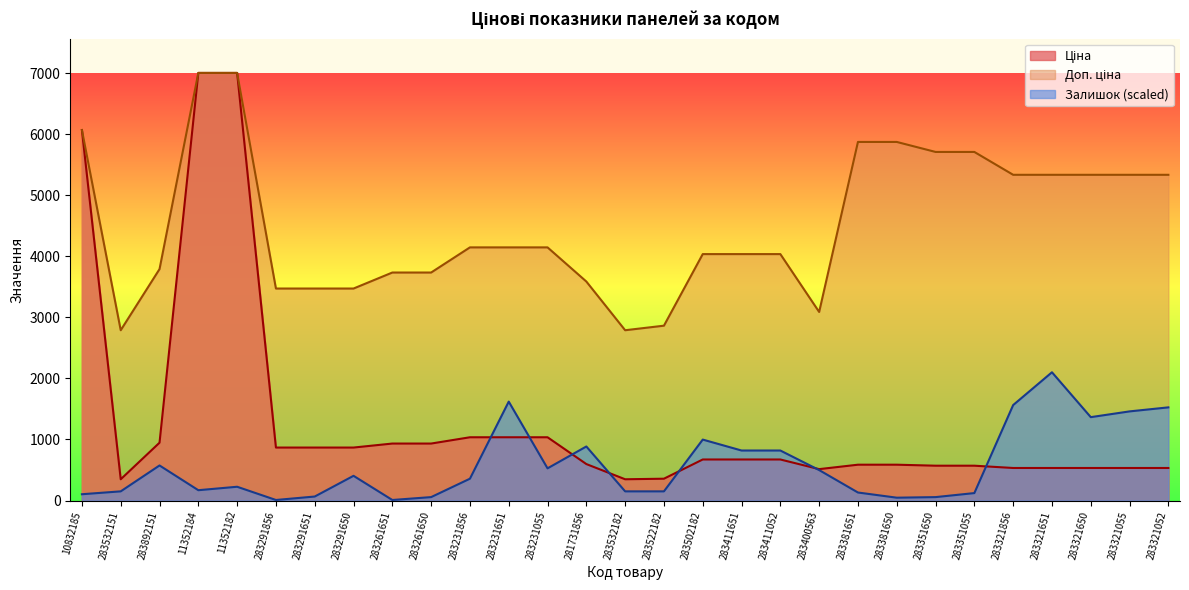

What position from the left is 283381651?

21